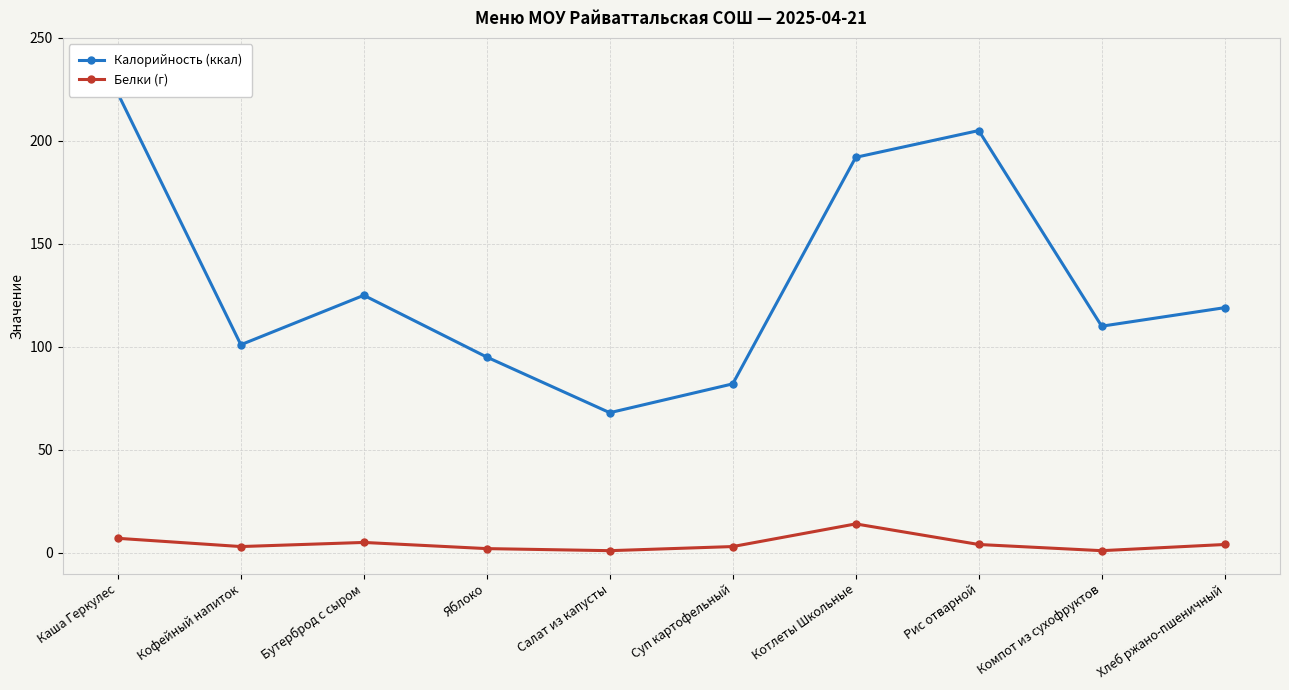

At which label is Белки (г) closest to 7?

Каша Геркулес